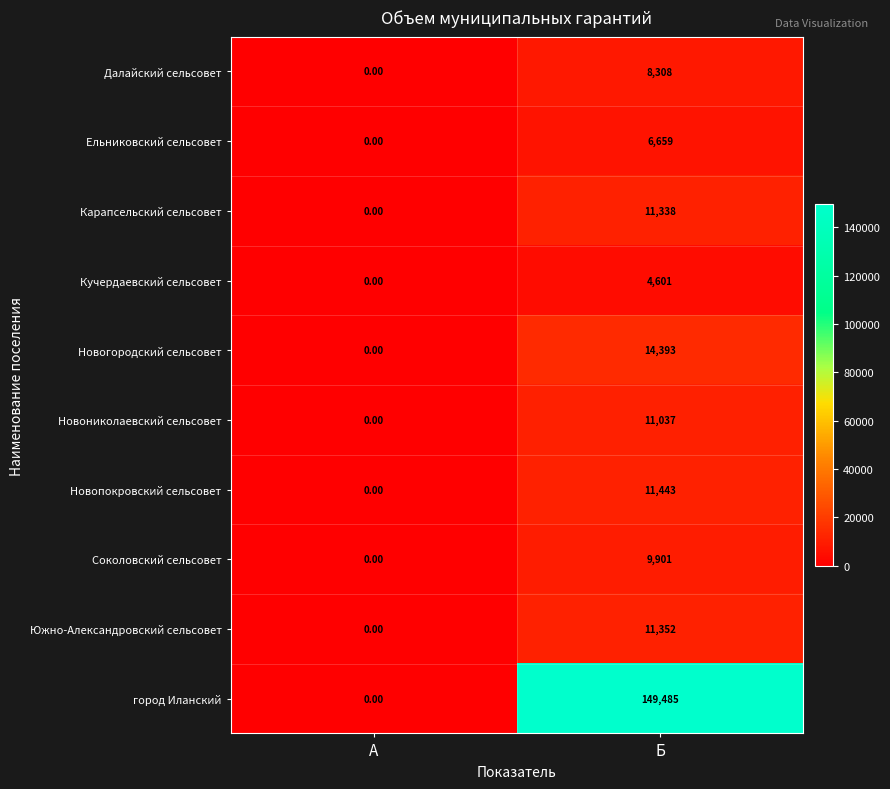

What is the difference between the Кучердаевский сельсовет values at Б and А?

4601